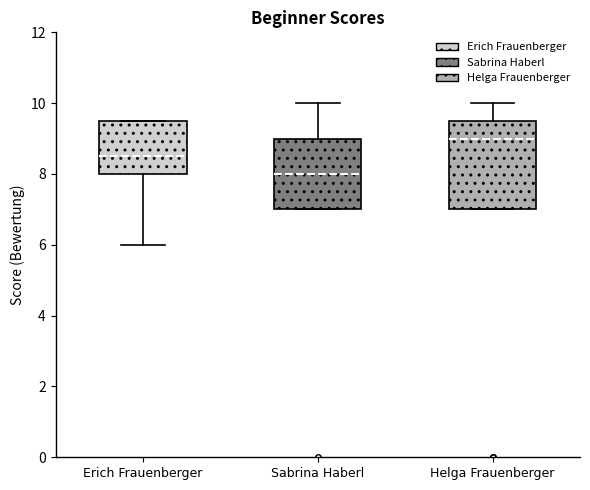

Reading left to right, read every box against the y-axis: the position of its median line, the range the box covers, and the ends of its whiskers. The values are not printed on the chart, so give them approximately, as read against the axis.

Erich Frauenberger: median 8.6, box 8.0 to 9.6, whiskers 6.0 to 9.6
Sabrina Haberl: median 8.0, box 7.0 to 9.0, whiskers 7.0 to 10.0
Helga Frauenberger: median 9.0, box 7.0 to 9.6, whiskers 7.0 to 10.0